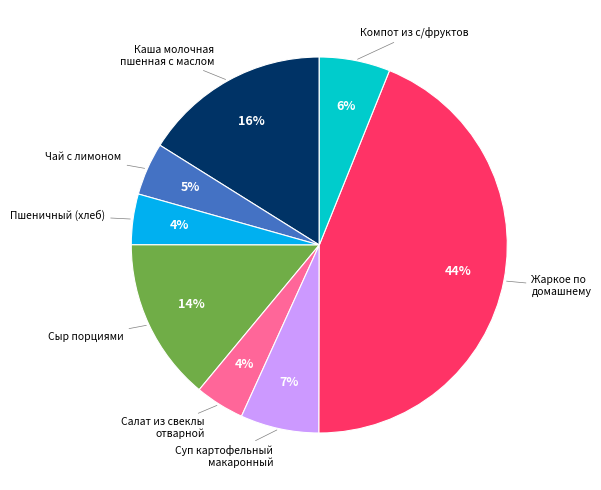

Is there any slice that represents more than half of the pie?

No